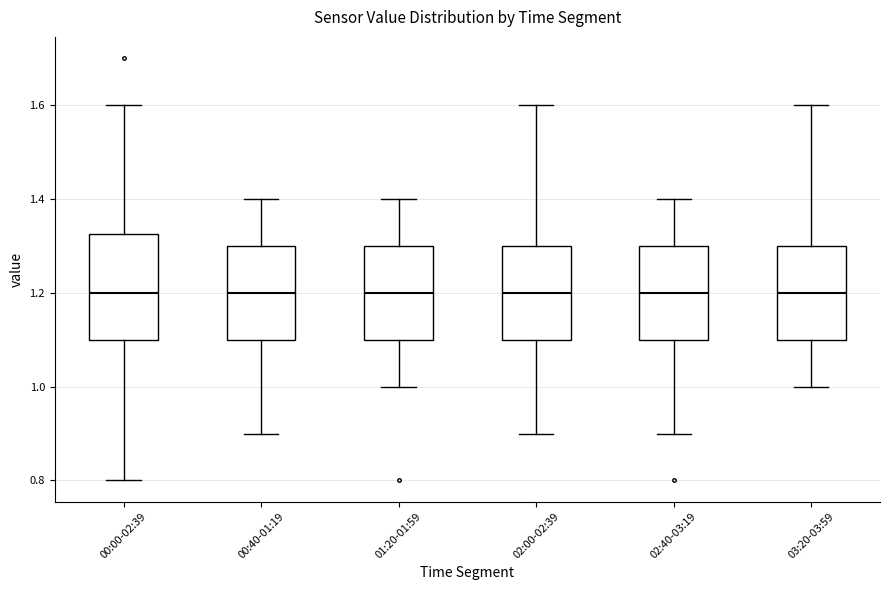

Where does the upper whisker of the box for 02:40-03:19 end on the y-axis? The values are not printed on the chart, so give them approximately, as read against the axis.

1.40